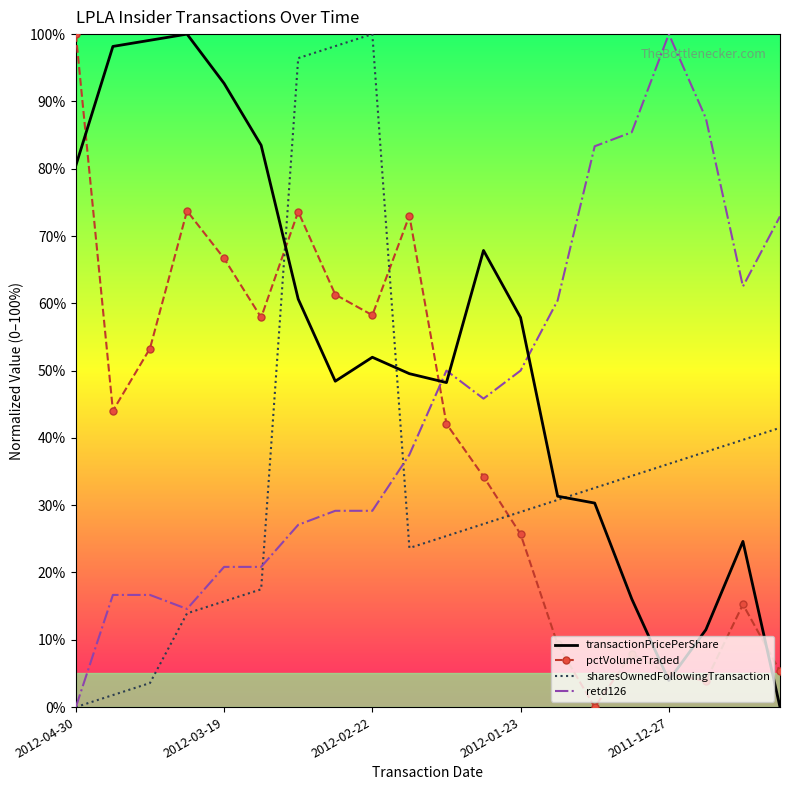

After their last crossing, which series has the higher values: pctVolumeTraded or transactionPricePerShare?

pctVolumeTraded